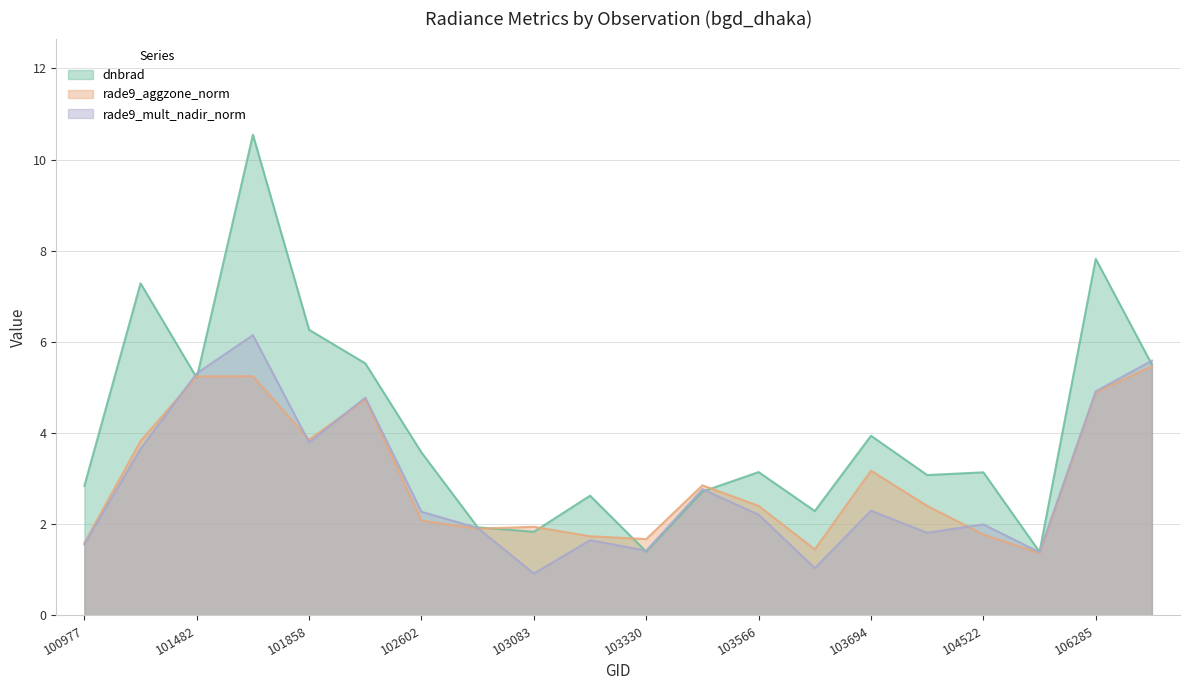

True or false: dnbrad and rade9_aggzone_norm cross at least once.

True